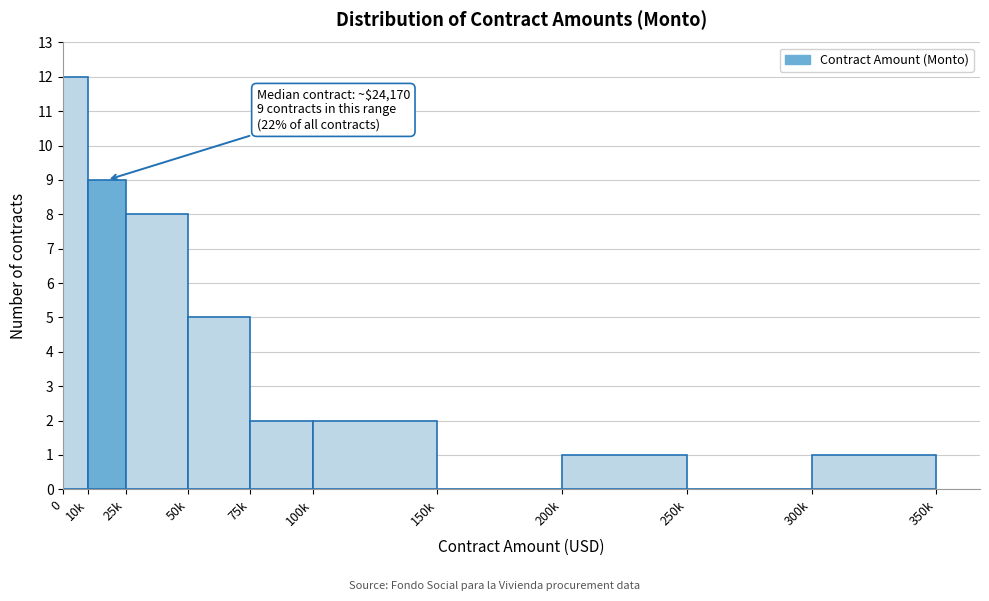

Reading right to left, extract all data points from this chart.

300k=1	250k=0	200k=1	150k=0	100k=2	75k=2	50k=5	25k=8	10k=9	0=12